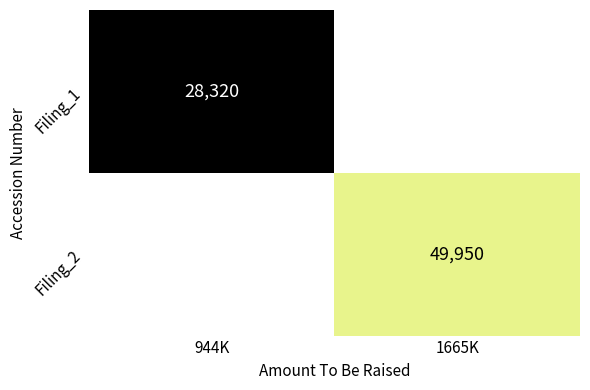

Is the value of Filing_2 at 1665K greater than the value of Filing_1 at 944K?

Yes